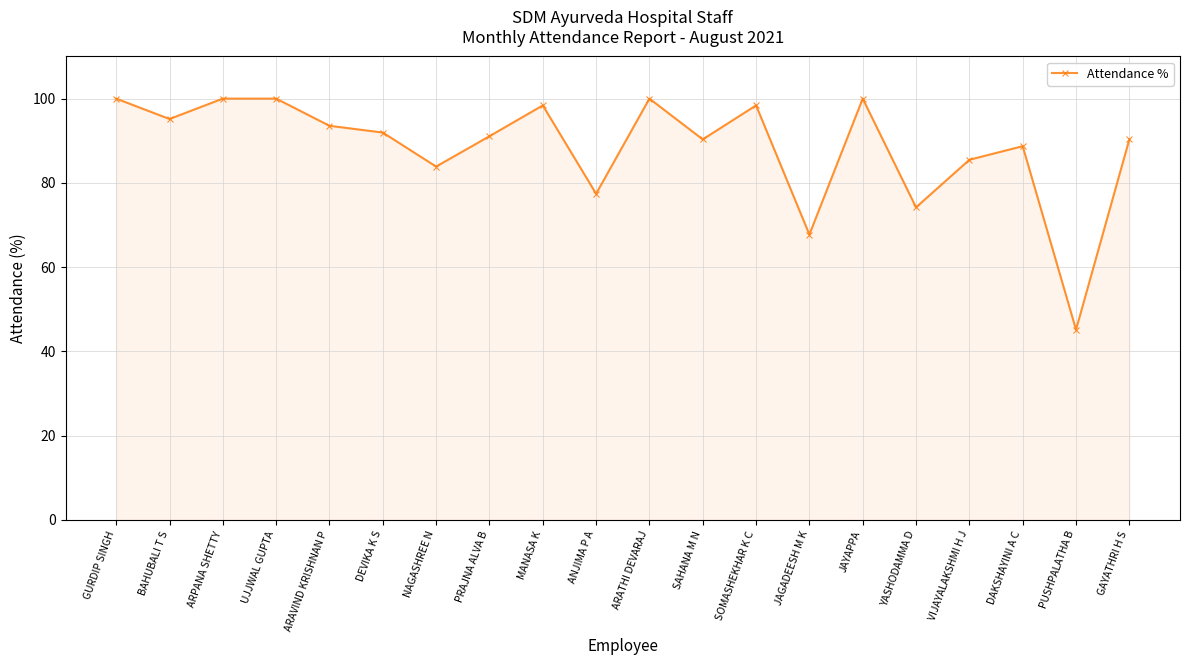

Between GAYATHRI H S and DAKSHAYINI A C, which is larger?

GAYATHRI H S